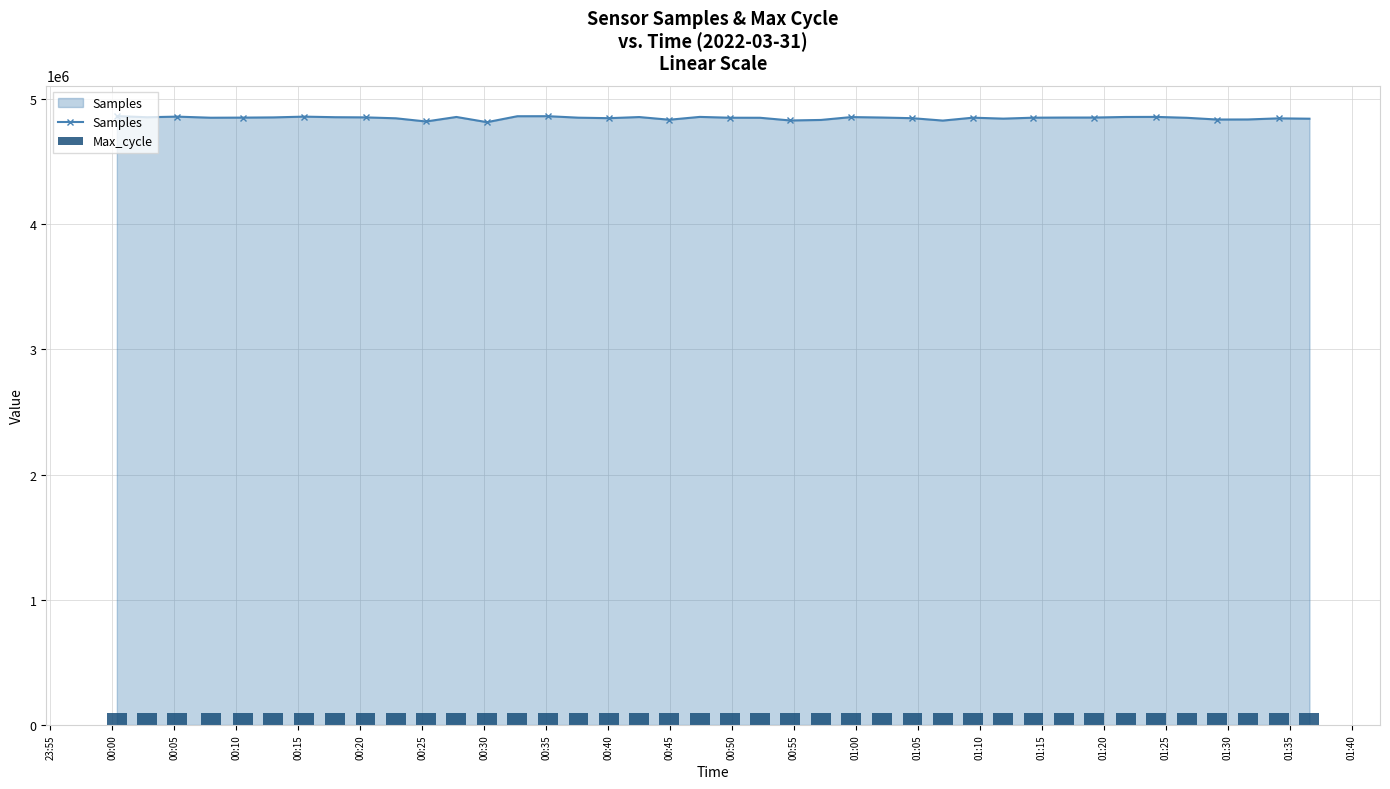

At how many categories does at least one series exceed 2536380?

40